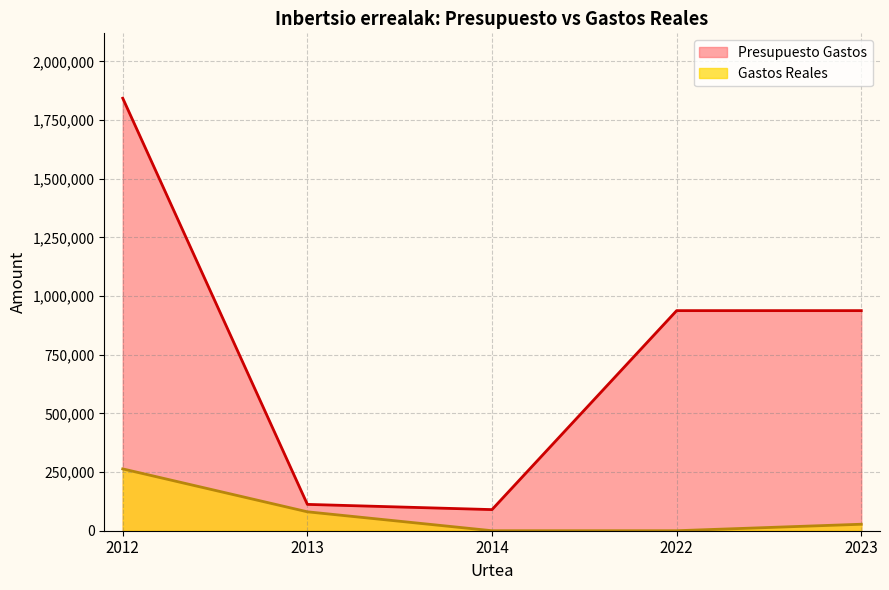

How many data points in Presupuesto Gastos are above 937750?

2